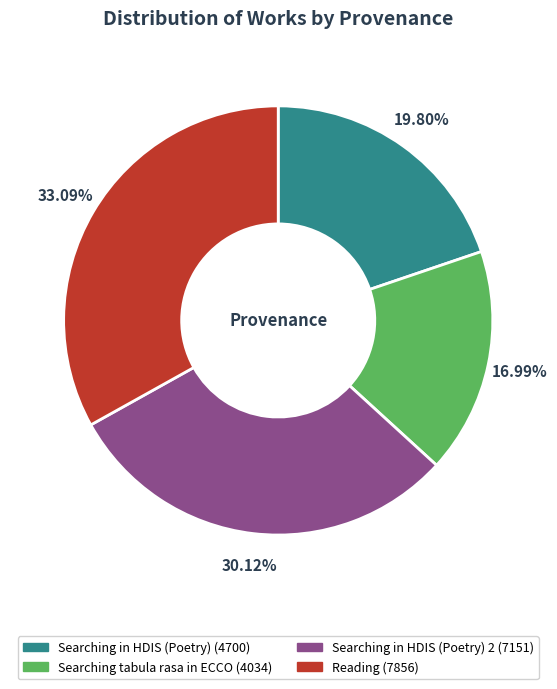

Is there any slice that represents more than half of the pie?

No